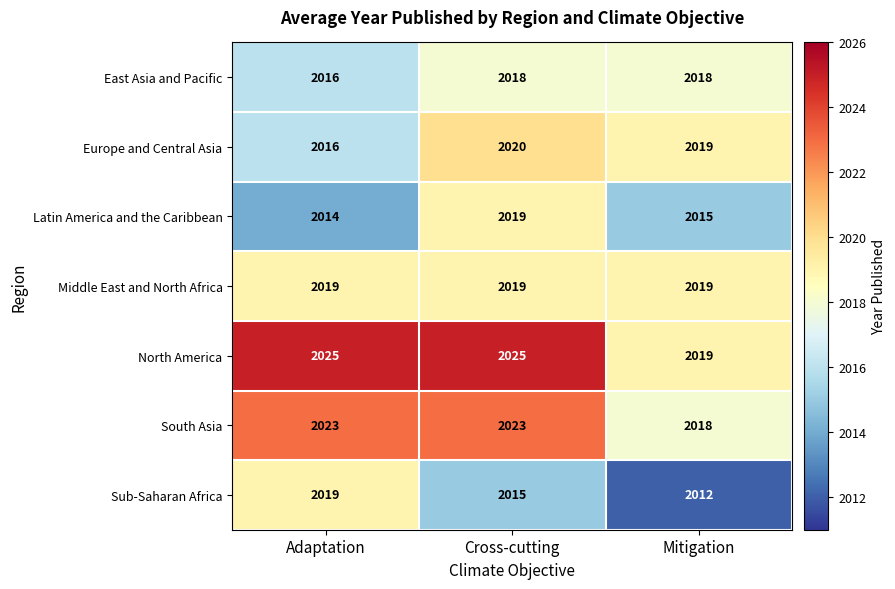

Rank the categories by Europe and Central Asia value from highest to lowest.

Cross-cutting, Mitigation, Adaptation